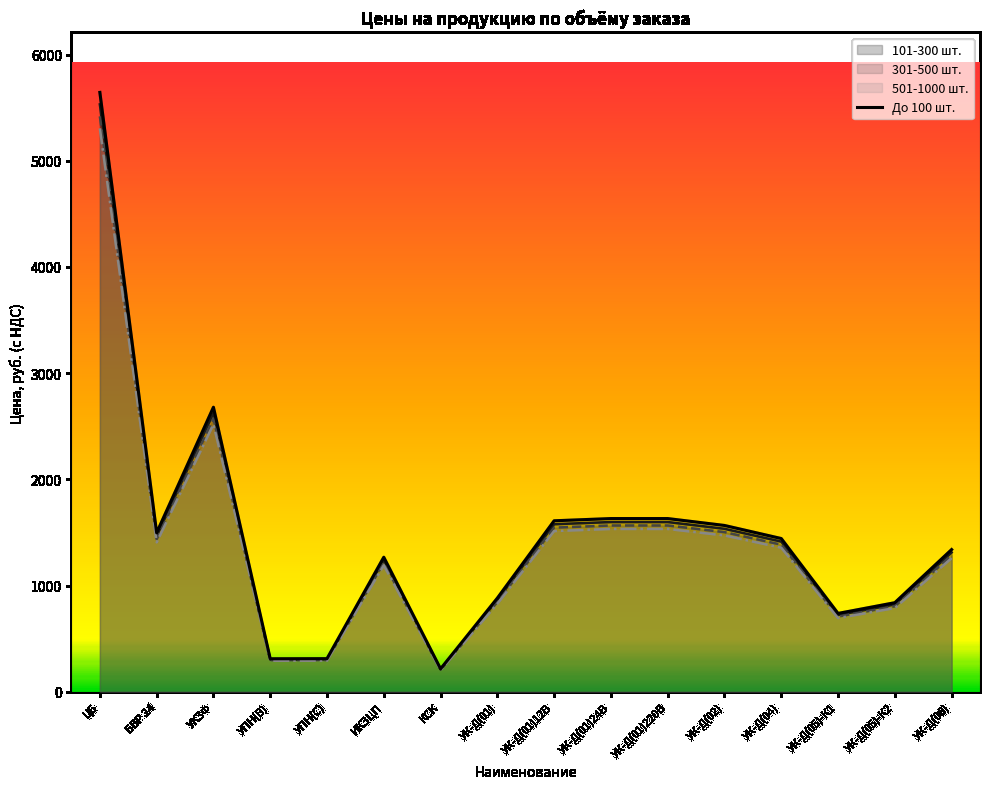

Rank the categories by value from lowest to highest.

КСК, УПН(В), УПН(С), УК-Д(05)-К1, УК-Д(05)-К2, УК-Д(01), ИКЗЦП, УК-Д(06), УК-Д(04), БВР 24, УК-Д(02), УК-Д(01)12В, УК-Д(01)24В, УК-Д(01)220В, УК3Ф, ЦБ